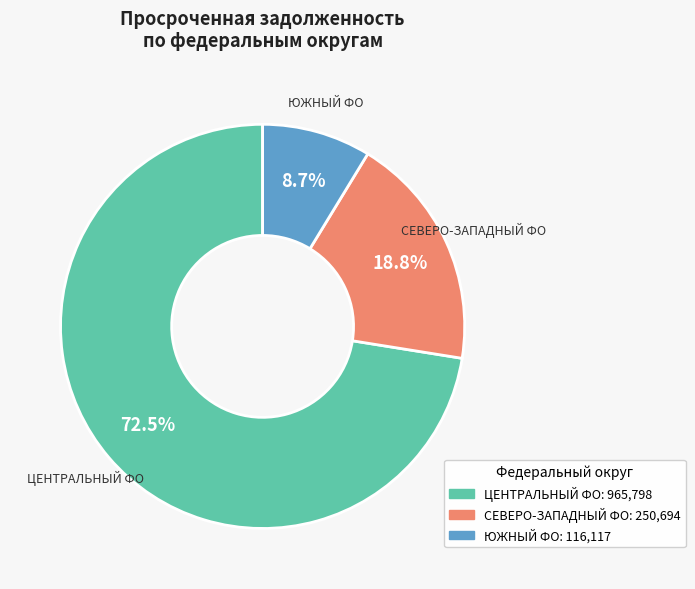

How many segments does this pie chart have?

3